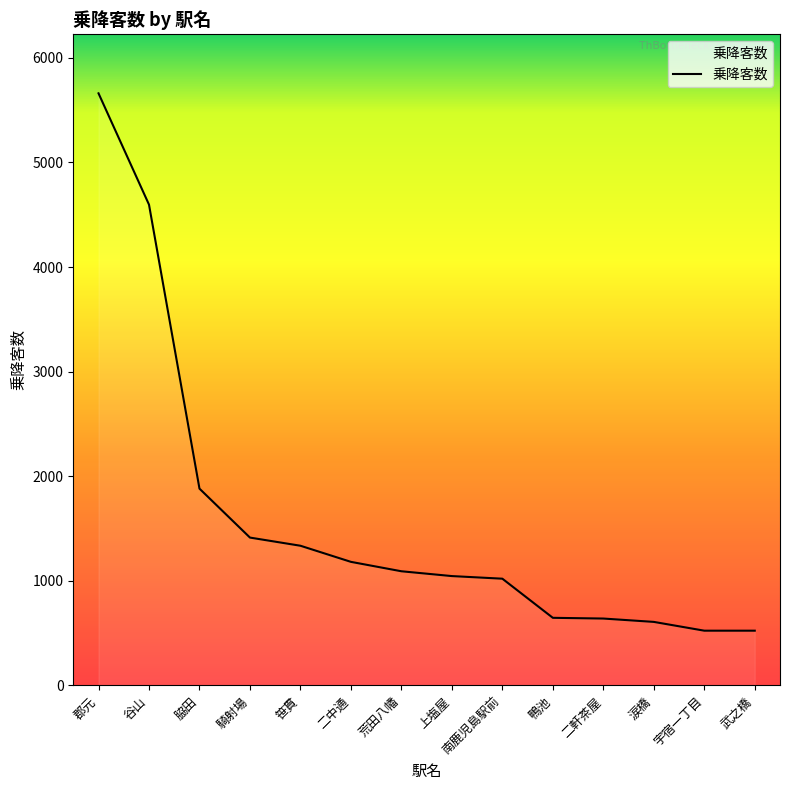

At which label is the value closest to 3092?

脇田